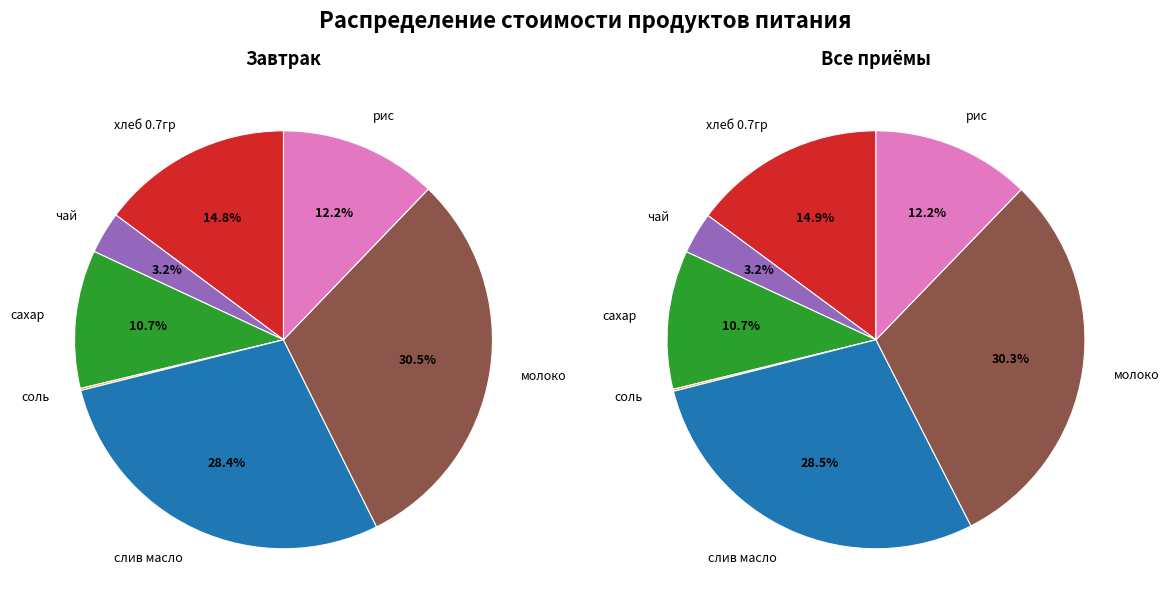

Between чай and рис, which is larger?

рис